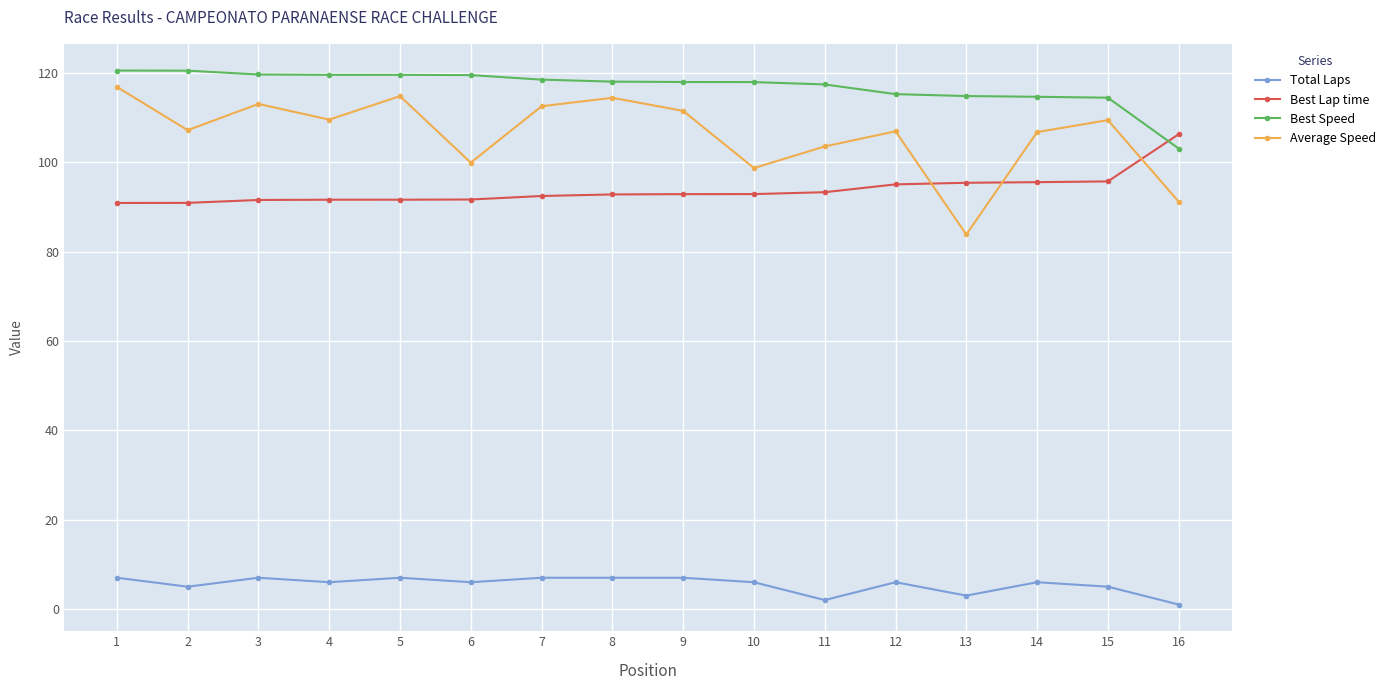

True or false: Best Speed has a value of 103.1 at 16.

True